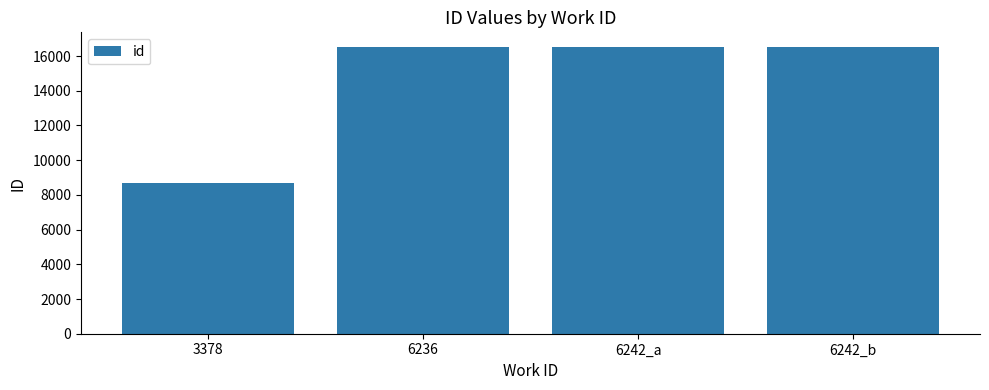

What is the approximate value at 3378?

8656